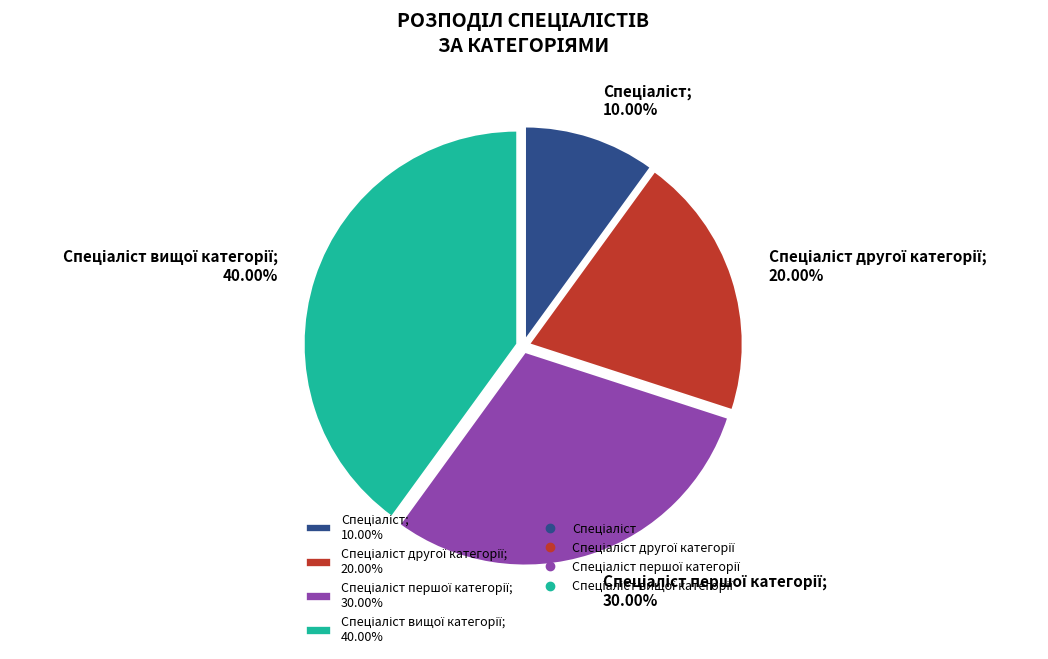

Does any single category account for the majority?

No